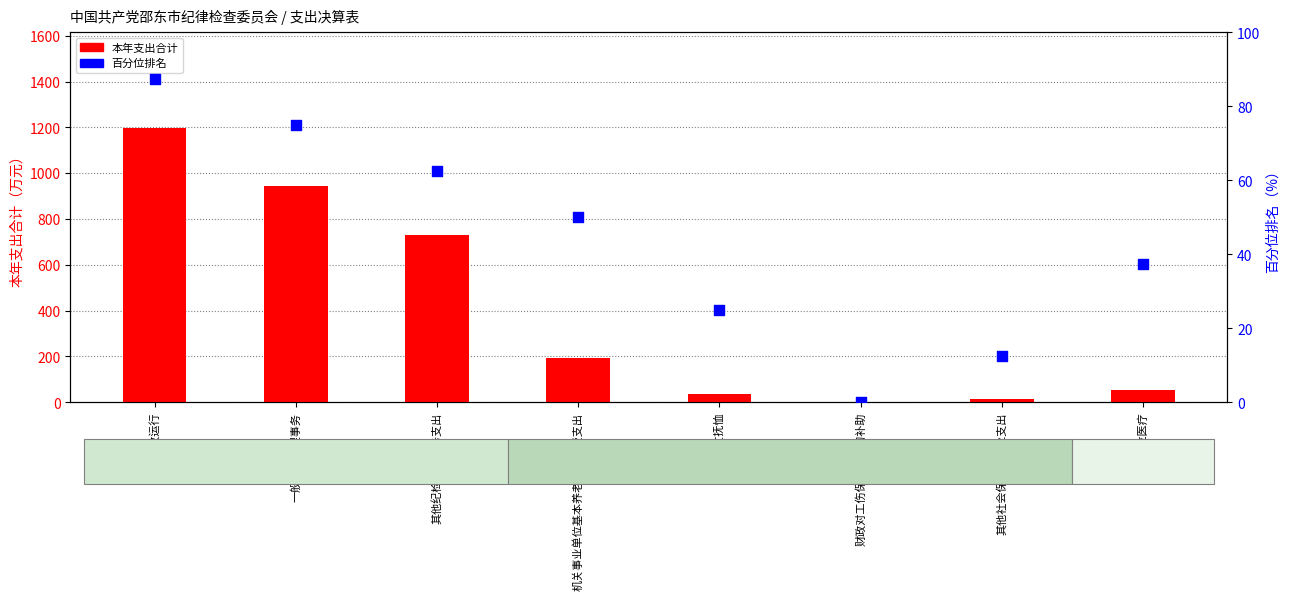

Which series contains the lowest Y value?

百分位排名